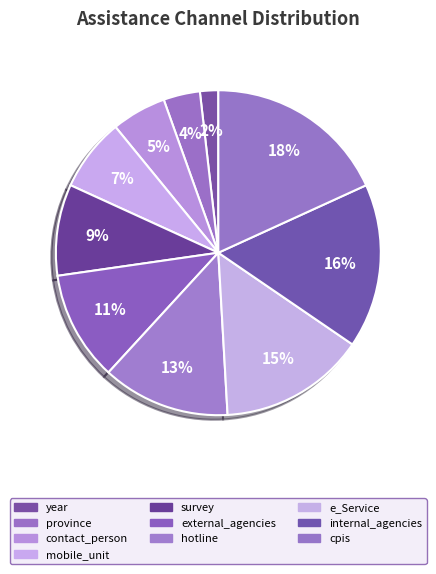

How many slices are in this pie chart?

10